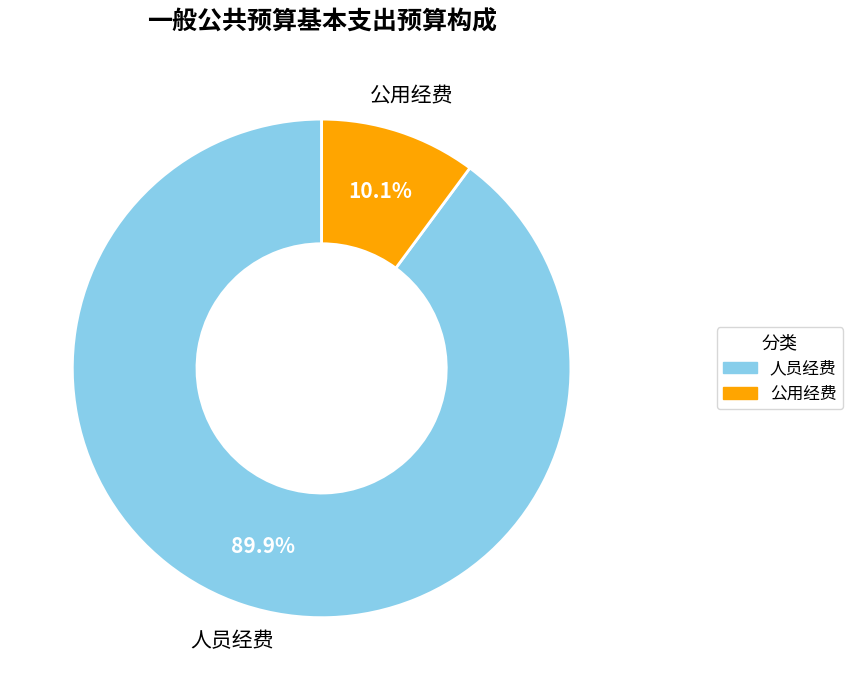

Is it true that 人员经费 is 90% of the pie?

True